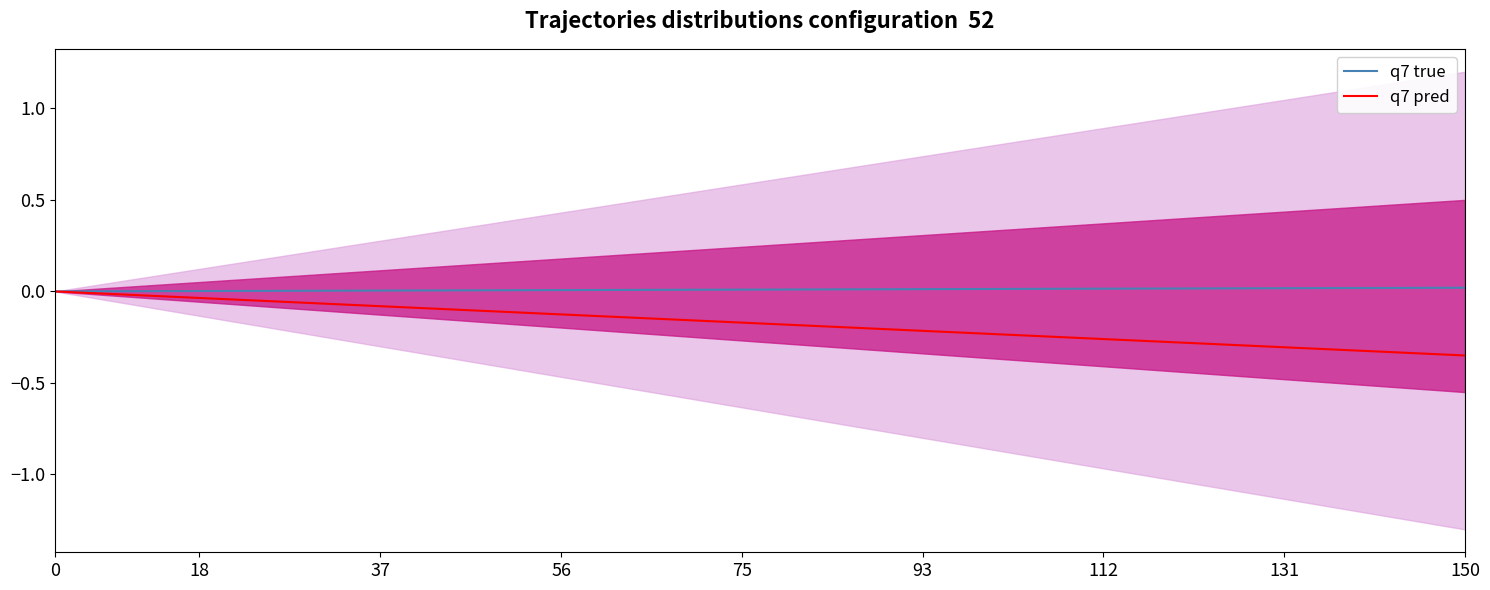

The q7 true series shows 0.0 at 13. True or false?

True